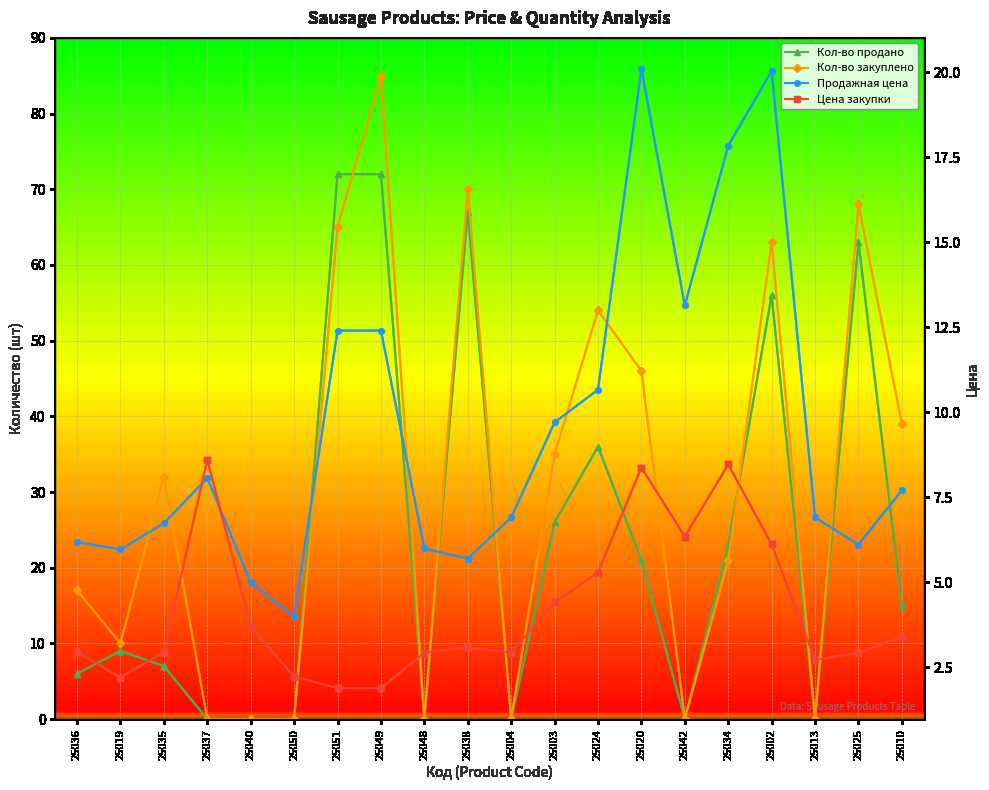

How many interior local valleys does the Цена закупки series have?

4